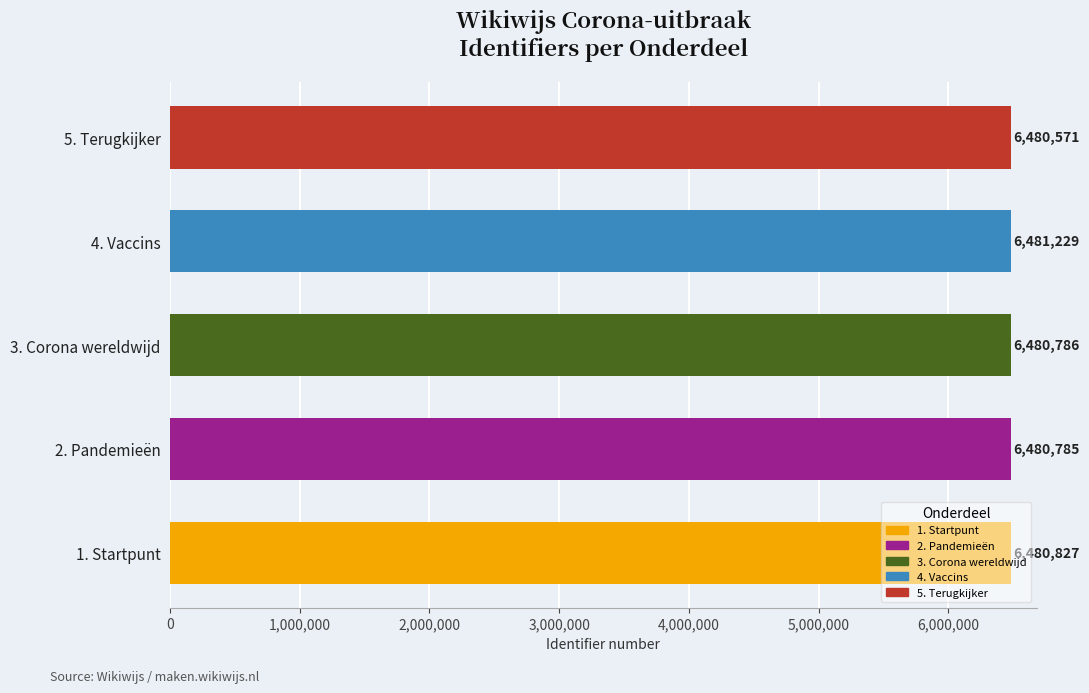

List the labels in order of value, largest first.

4. Vaccins, 1. Startpunt, 3. Corona wereldwijd, 2. Pandemieën, 5. Terugkijker